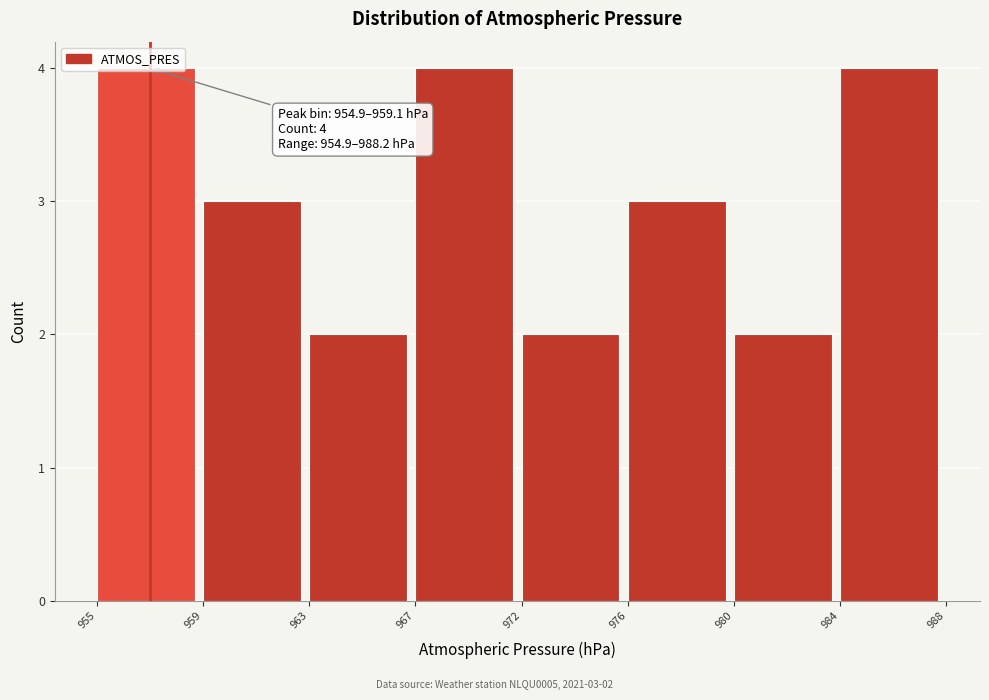

What is the sum of the values at 980 and 967?

6